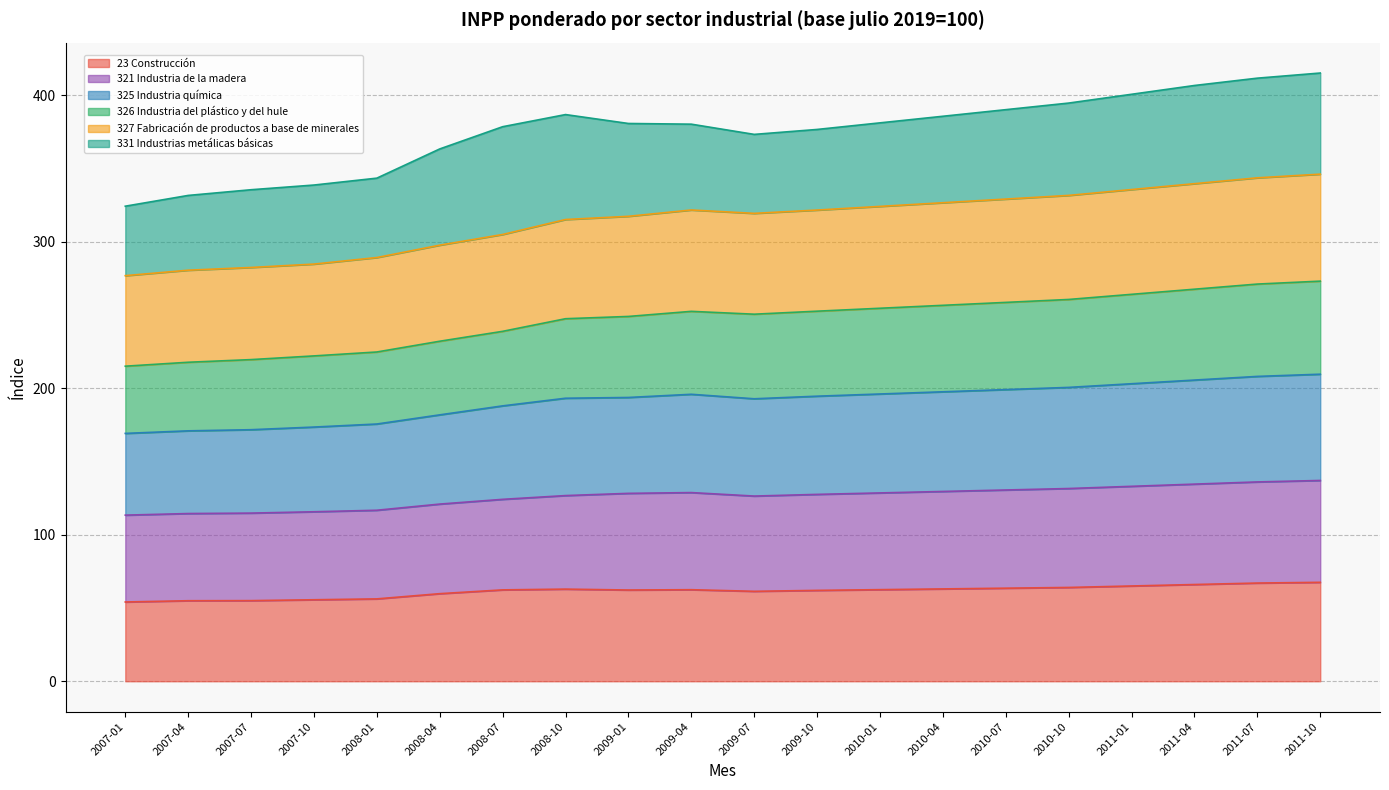

What are all the series names shown in the legend?

23 Construcción, 321 Industria de la madera, 325 Industria química, 326 Industria del plástico y del hule, 327 Fabricación de productos a base de minerales, 331 Industrias metálicas básicas